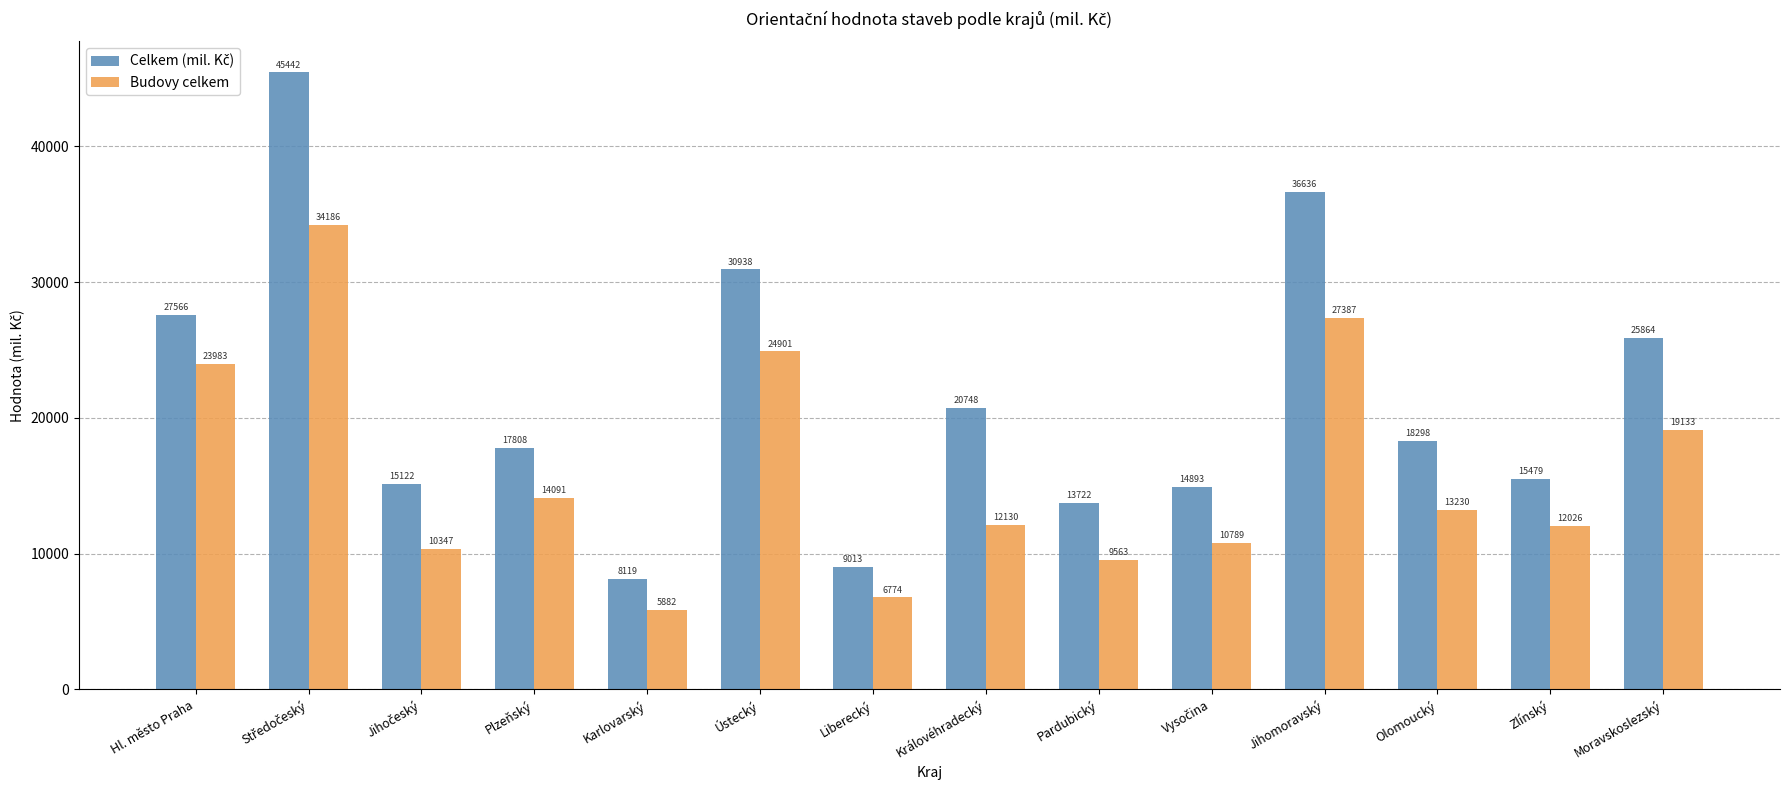

What is the maximum value shown in the chart?

45442